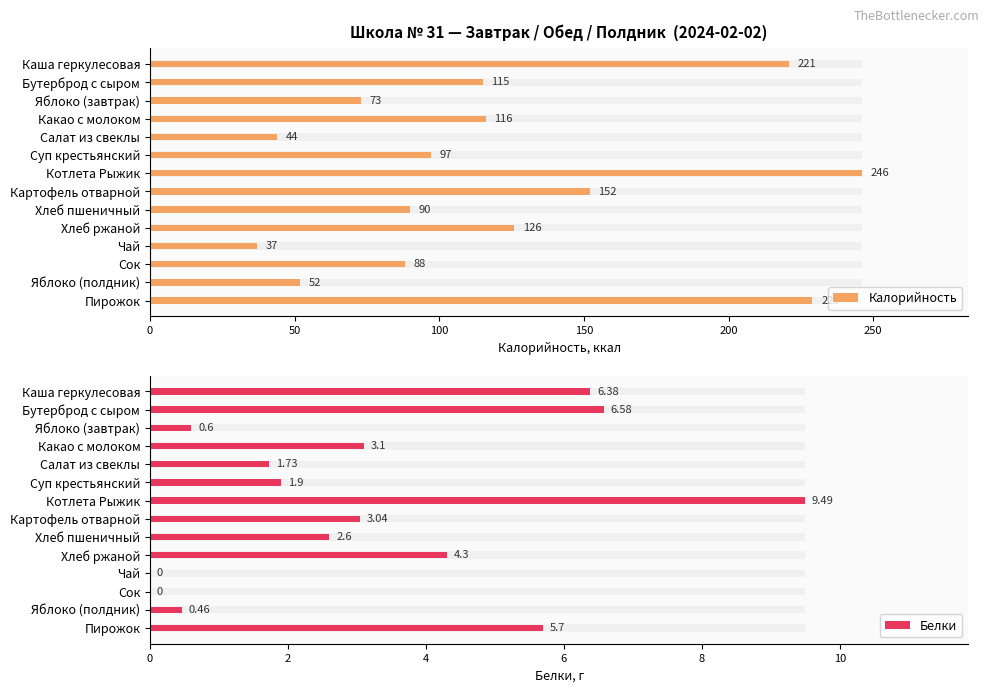

Which series has the largest range (max minus min)?

Калорийность